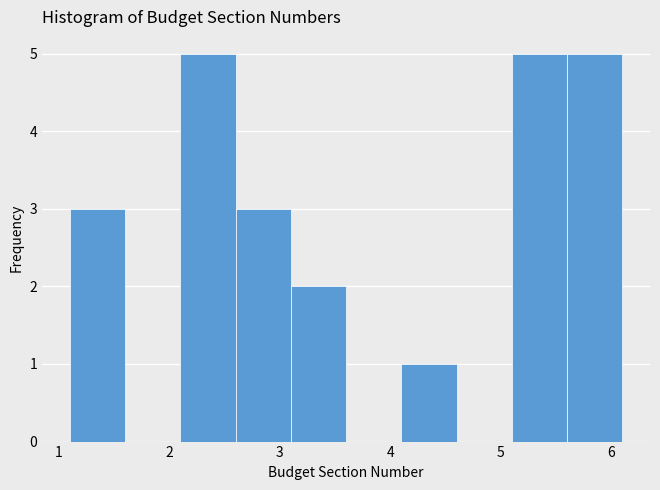

Reading left to right, list every bar in this chart as the range it spans on the x-axis followed by its height. The values are not printed on the chart, so give them approximately, as read against the axis.

1.1 to 1.6: 3
1.6 to 2.1: 0
2.1 to 2.6: 5
2.6 to 3.1: 3
3.1 to 3.6: 2
3.6 to 4.1: 0
4.1 to 4.6: 1
4.6 to 5.1: 0
5.1 to 5.6: 5
5.6 to 6.1: 5